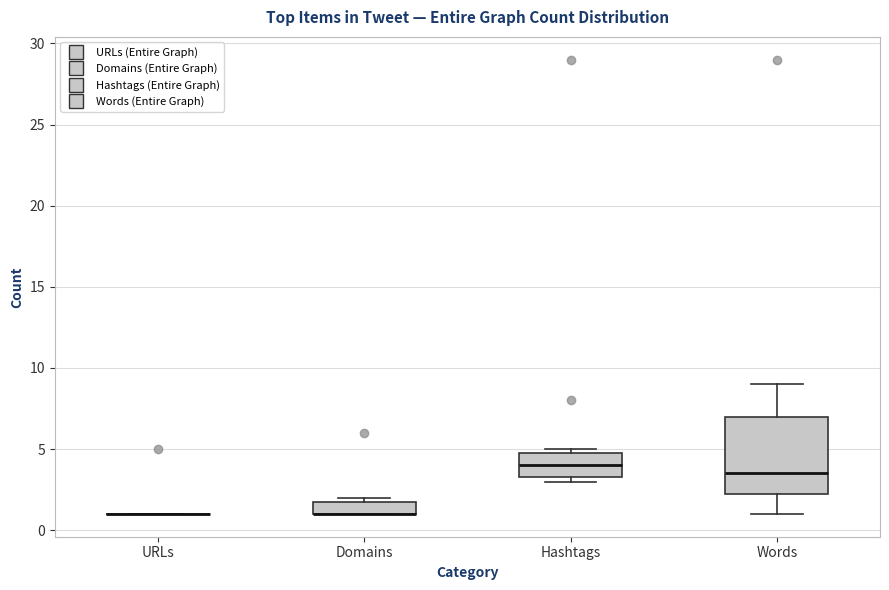

Comparing the boxes themselves (not the whiskers), which one is the tallest?

Words